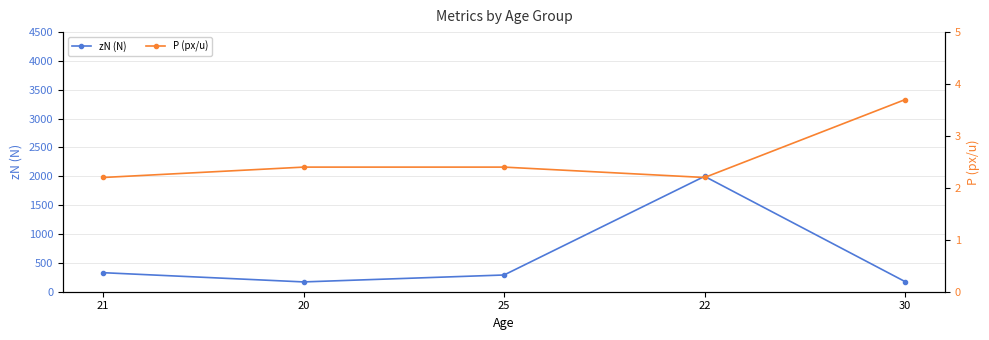

What position from the right is 22?

2